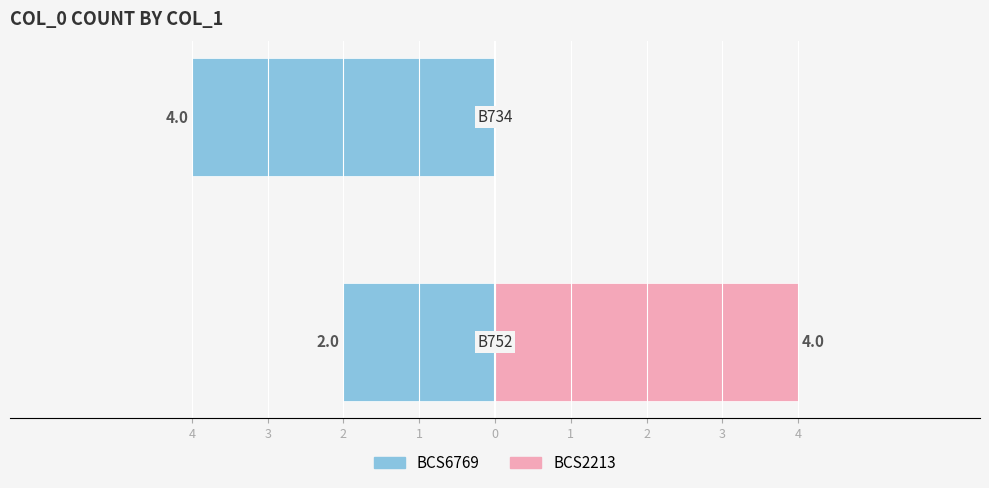

List the series in order of their overall mean, lowest first.

BCS6769, BCS2213